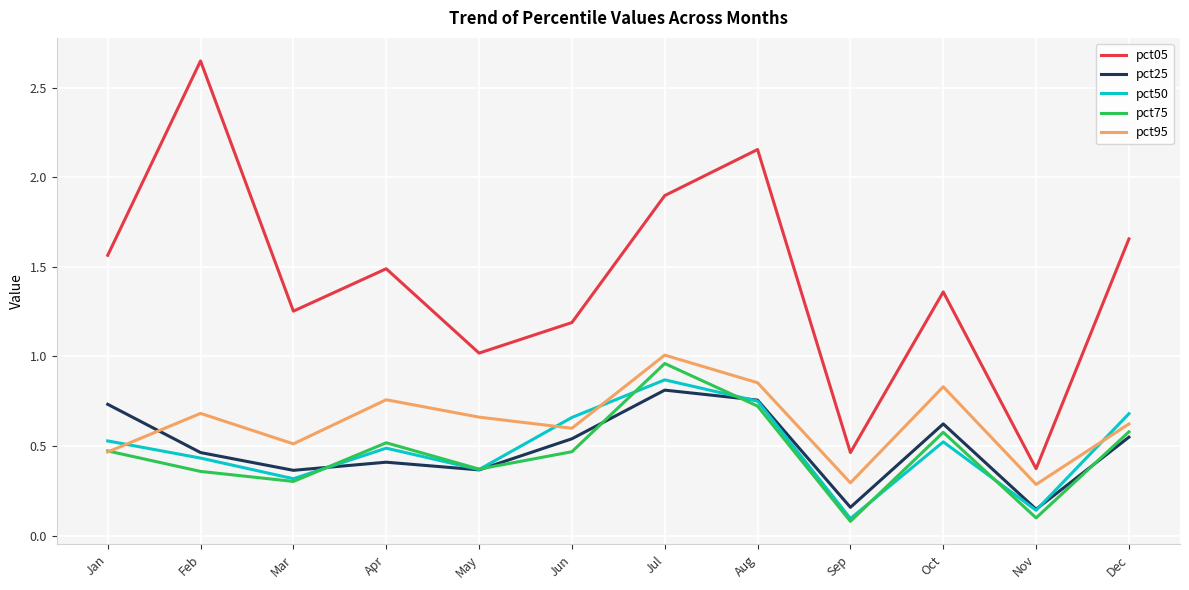

Count the number of categories in the chart.

12